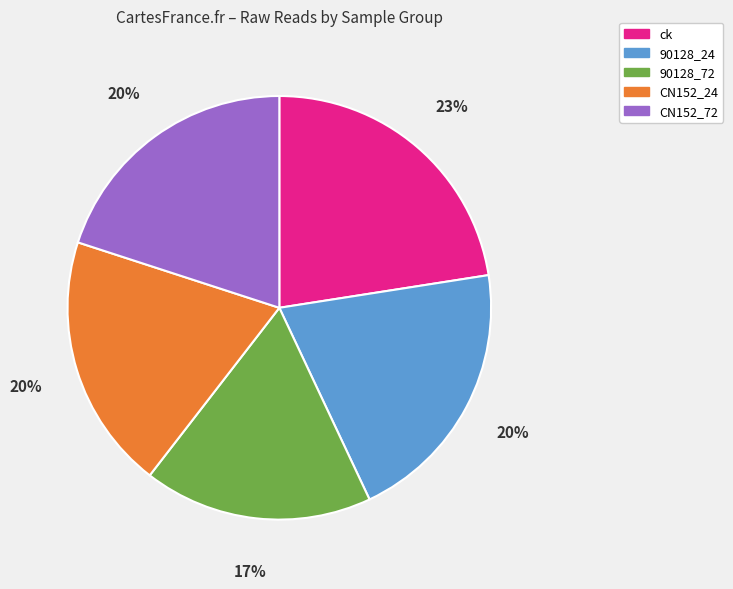

How many segments does this pie chart have?

5